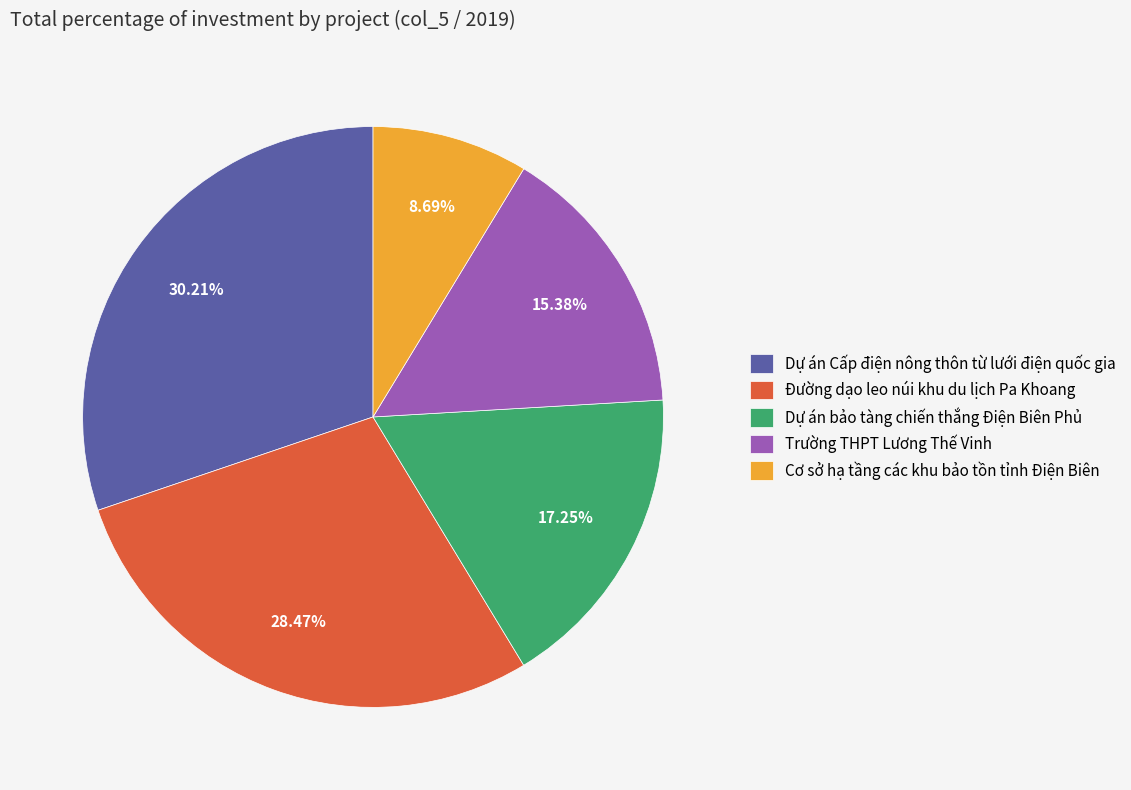

Is Đường dạo leo núi khu du lịch Pa Khoang the majority of the pie?

No